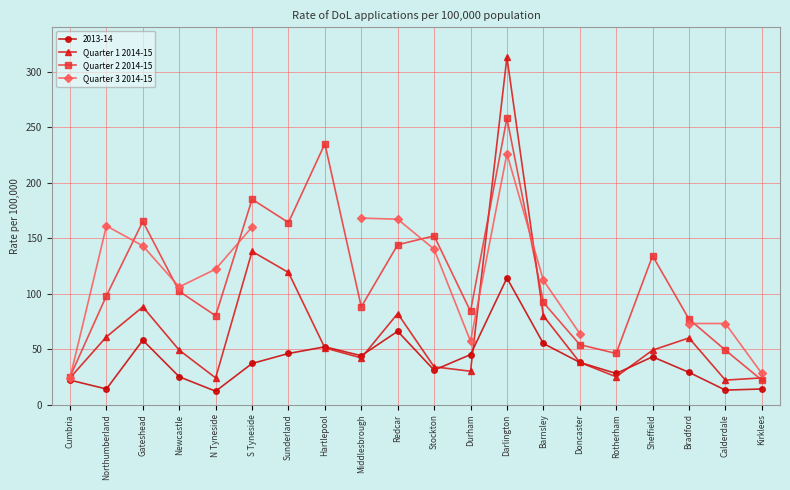

What position from the right is Rotherham?

5